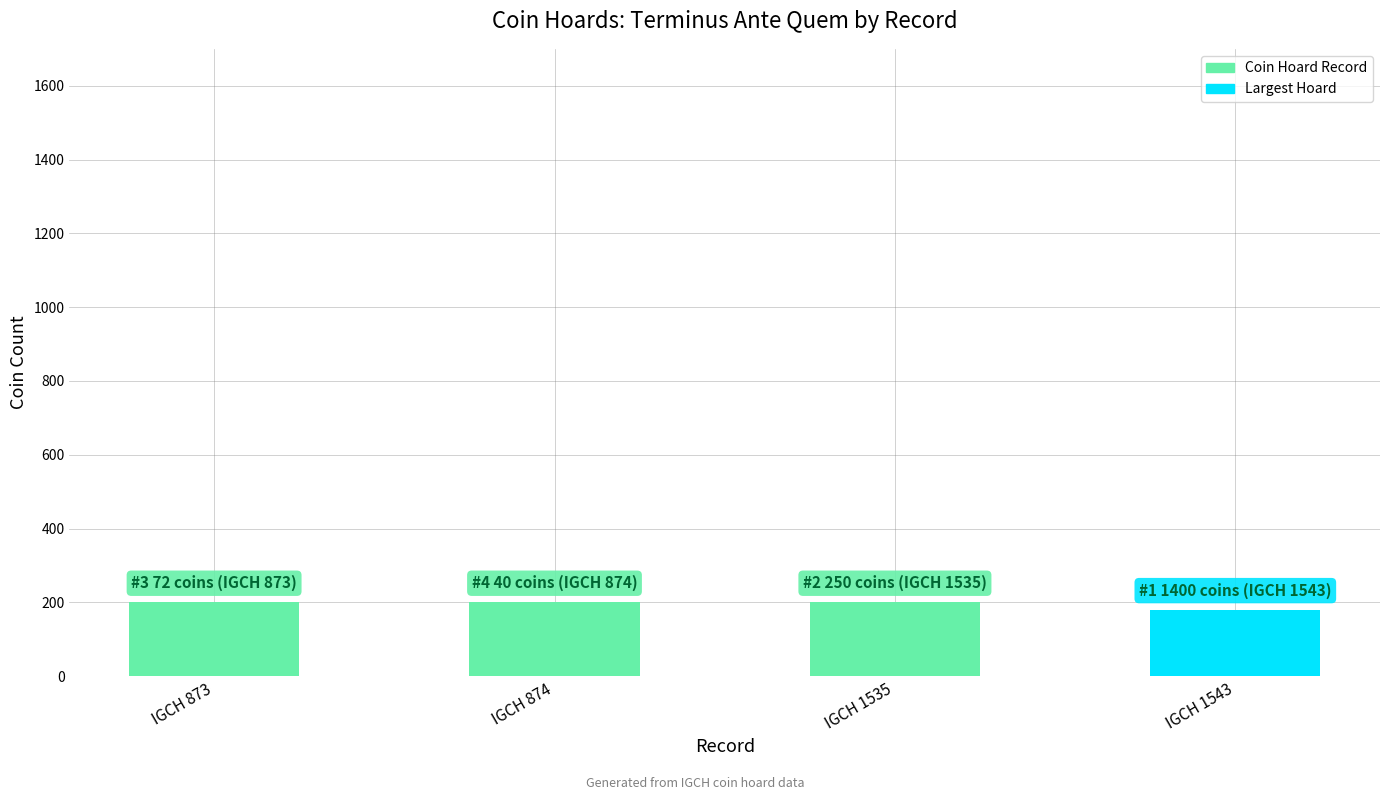

How many bars are there in total?

4